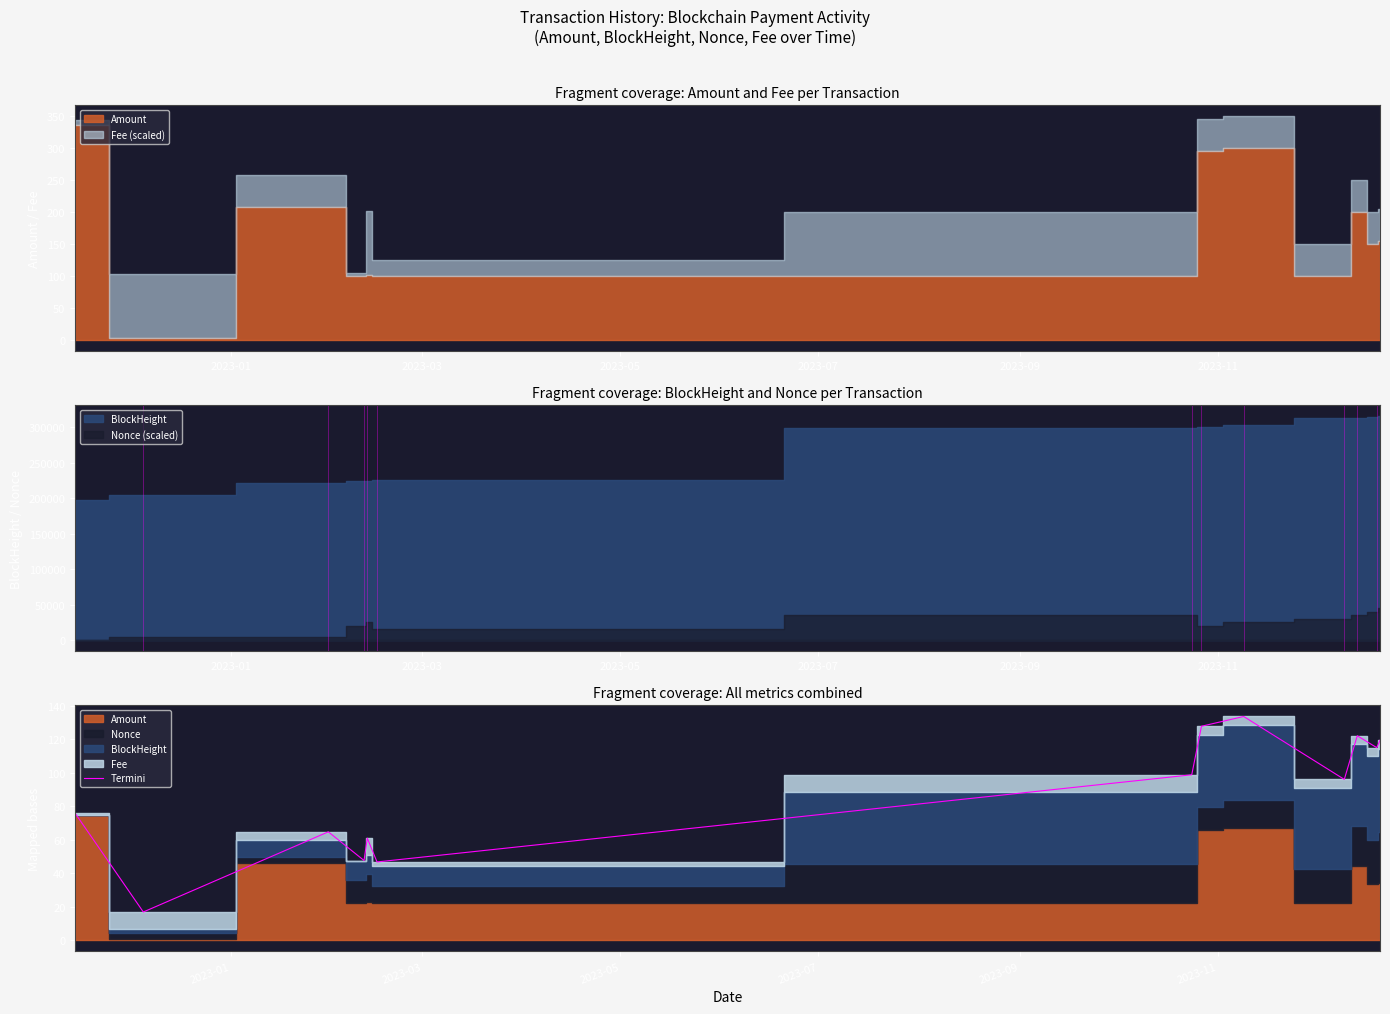

What is the maximum value for Termini?

133.6